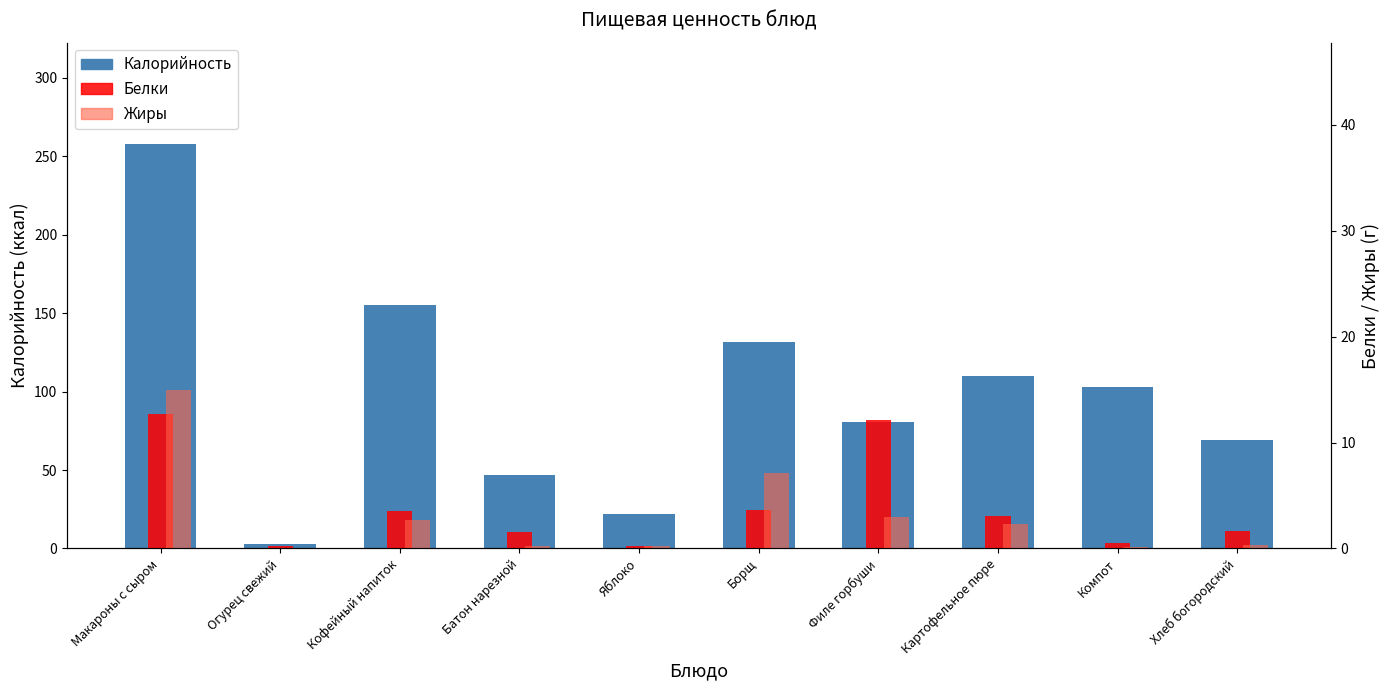

Which category has the lowest value across all series?

Огурец свежий